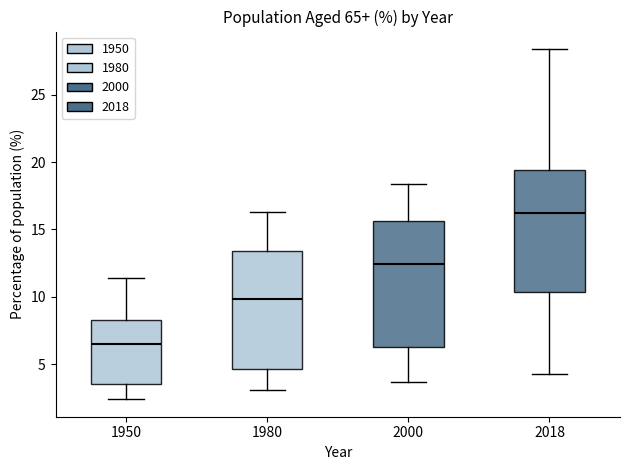

Where is the upper edge of the box at x = 2000 on the y-axis? The values are not printed on the chart, so give them approximately, as read against the axis.

15.5